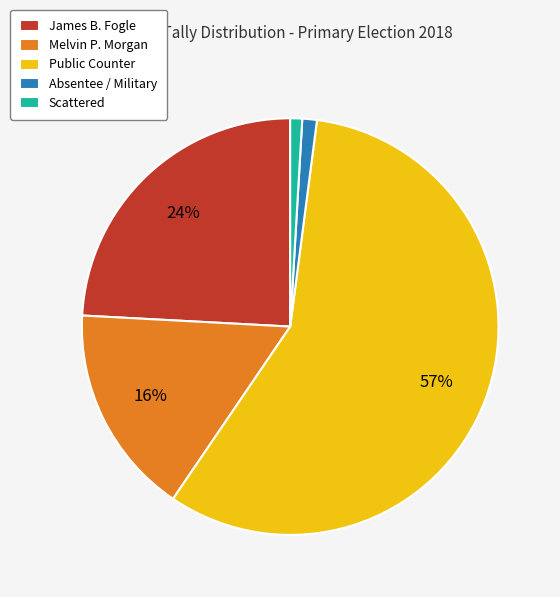

What percentage is the Absentee / Military slice, to the nearest percent?

1%